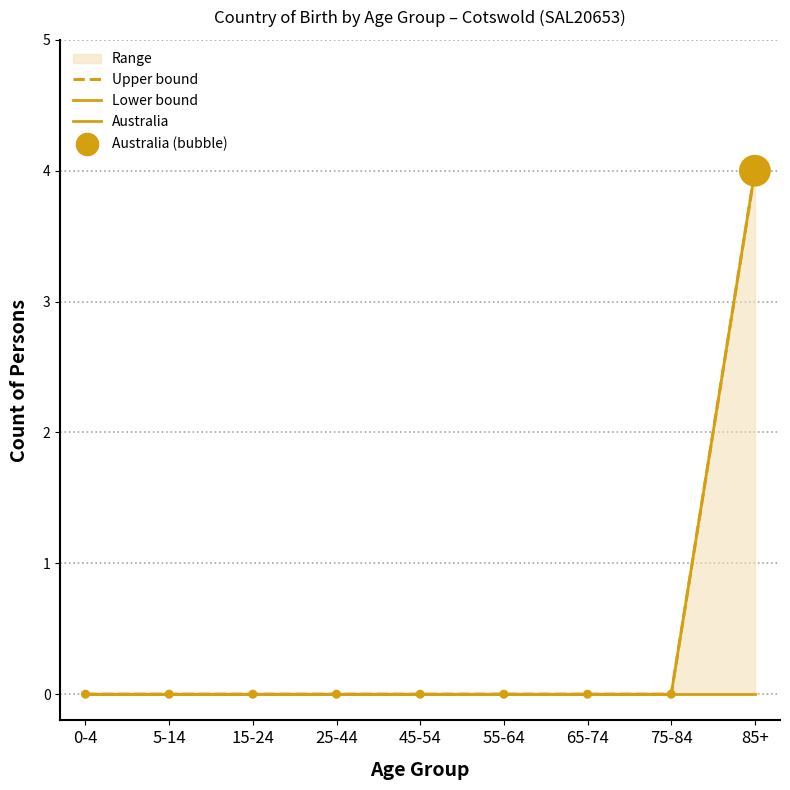

Which series contains the highest Y value?

Upper bound